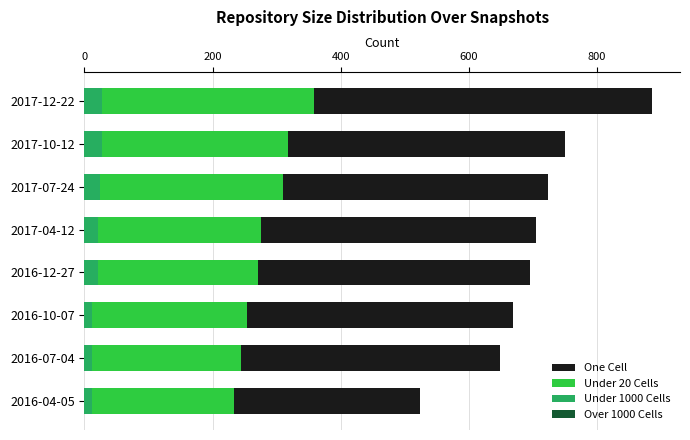

What is the sum of all Under 1000 Cells values?

154.0